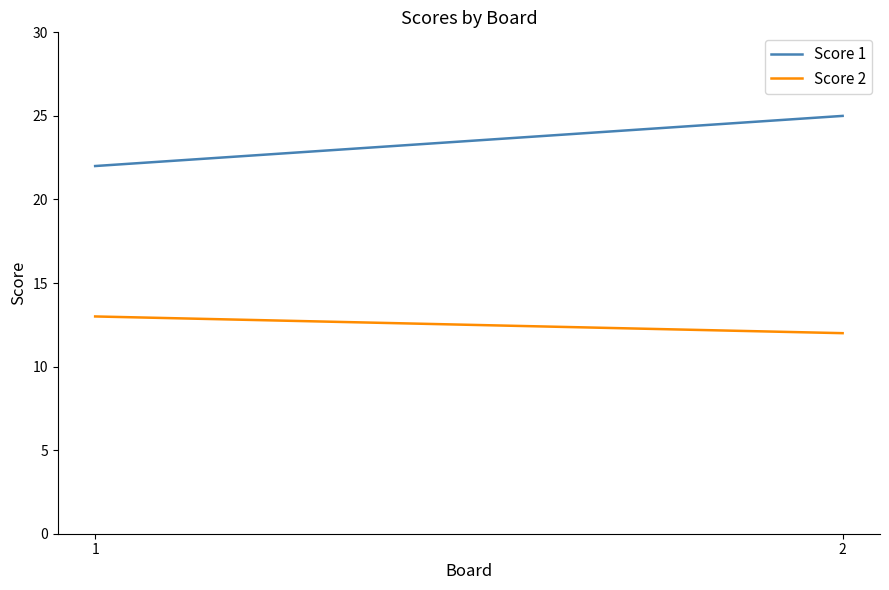

True or false: Score 1 has a value of 13 at 1.

False